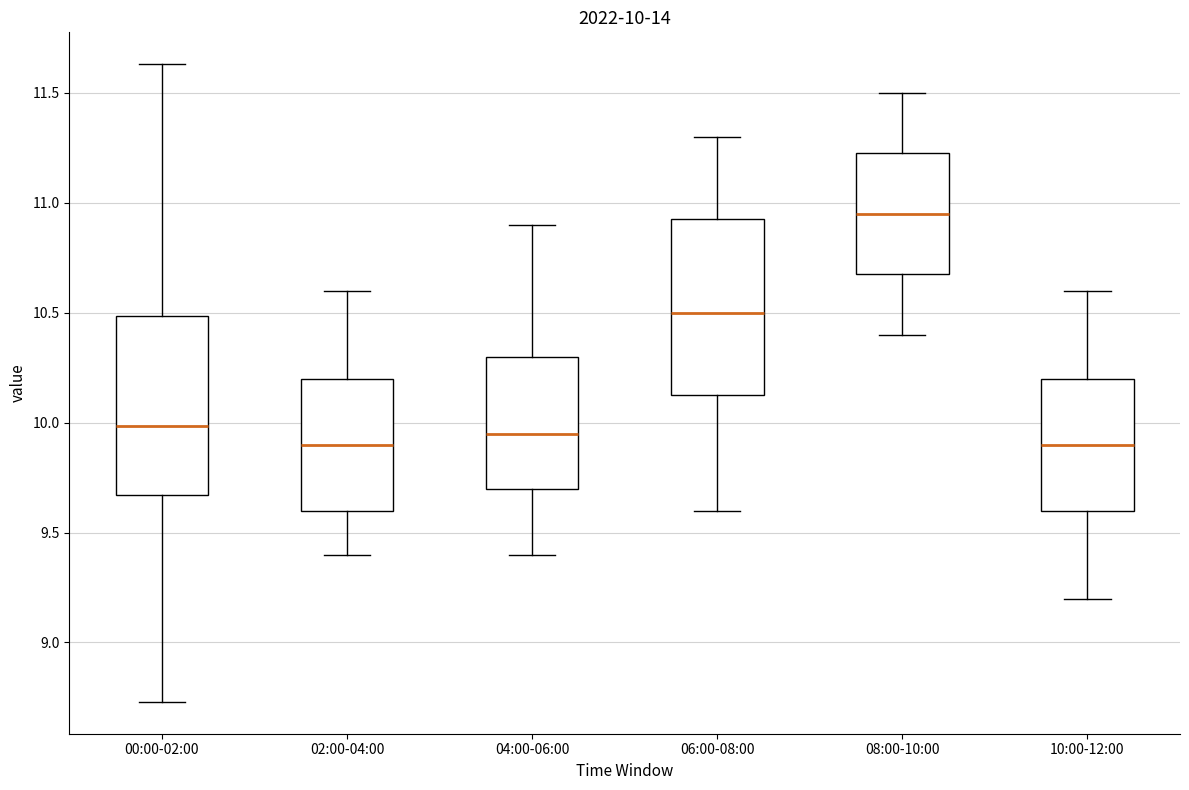

Which box has the highest median line?

08:00-10:00